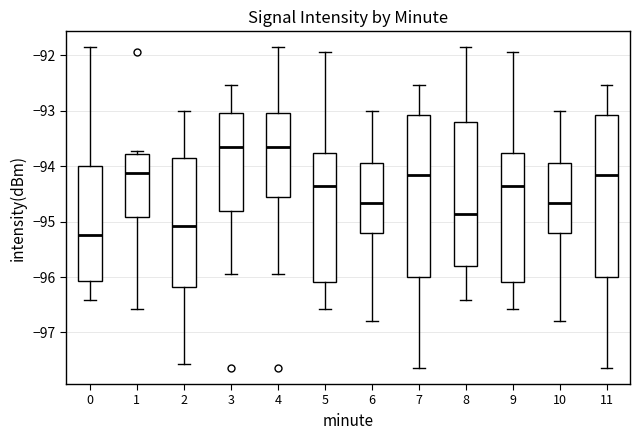

Reading left to right, read every box against the y-axis: the position of its median line, the range the box covers, and the ends of its whiskers. The values are not printed on the chart, so give them approximately, as read against the axis.

0: median -95.2, box -96.1 to -94.0, whiskers -96.4 to -91.9
1: median -94.1, box -94.9 to -93.8, whiskers -96.6 to -93.7
2: median -95.1, box -96.2 to -93.8, whiskers -97.6 to -93.0
3: median -93.7, box -94.8 to -93.0, whiskers -95.9 to -92.5
4: median -93.7, box -94.5 to -93.0, whiskers -95.9 to -91.9
5: median -94.4, box -96.1 to -93.8, whiskers -96.6 to -91.9
6: median -94.7, box -95.2 to -93.9, whiskers -96.8 to -93.0
7: median -94.2, box -96.0 to -93.1, whiskers -97.6 to -92.5
8: median -94.9, box -95.8 to -93.2, whiskers -96.4 to -91.9
9: median -94.4, box -96.1 to -93.8, whiskers -96.6 to -91.9
10: median -94.7, box -95.2 to -93.9, whiskers -96.8 to -93.0
11: median -94.2, box -96.0 to -93.1, whiskers -97.6 to -92.5